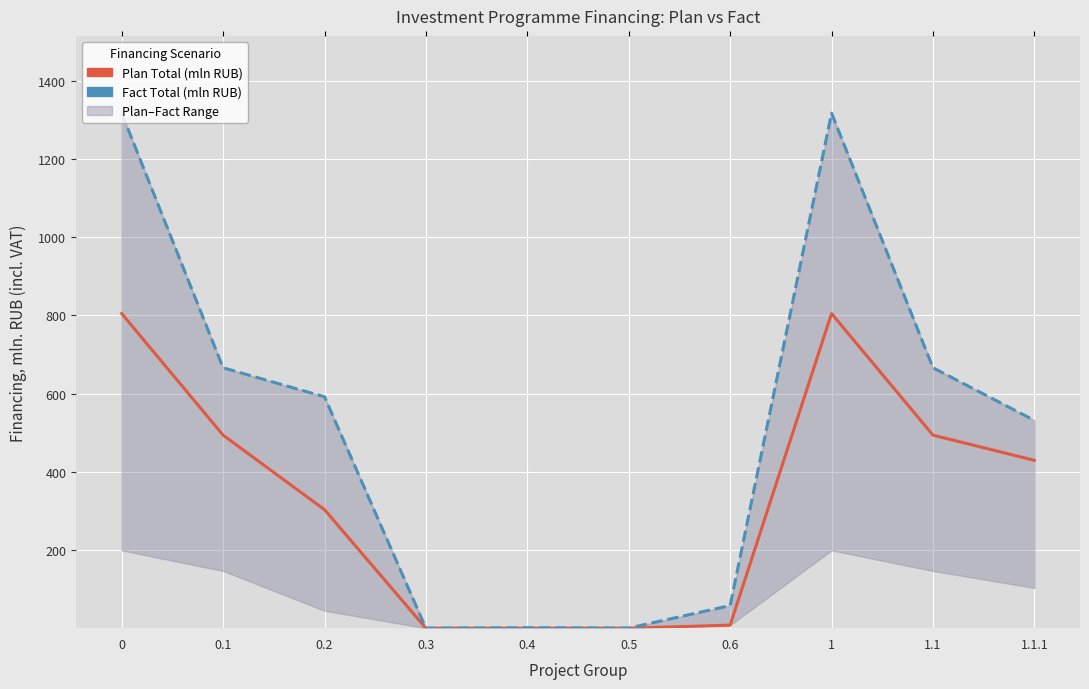

What is the total value across all series at 0.2?

894.8